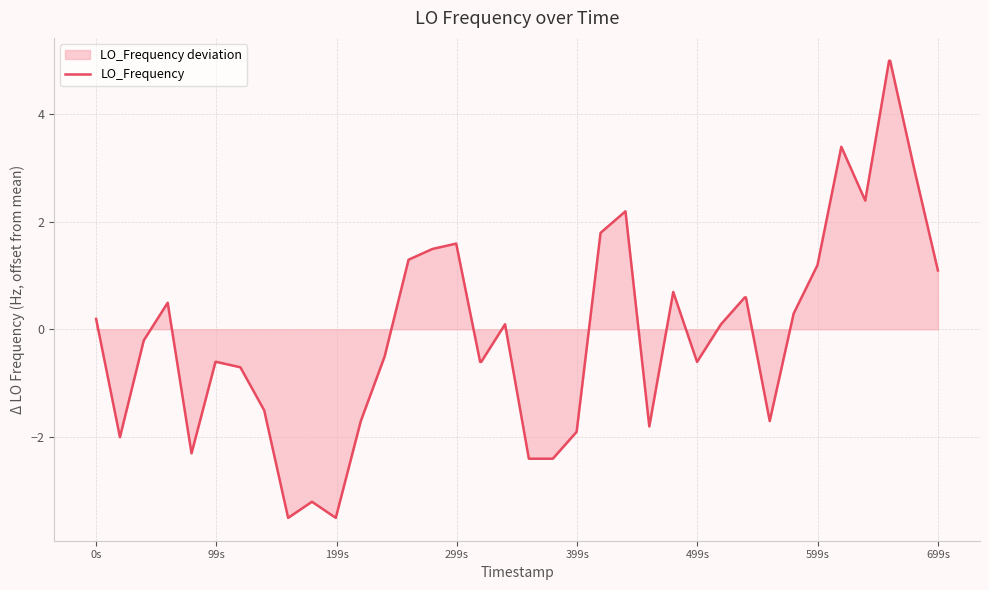

How many data points are less than 0?

20